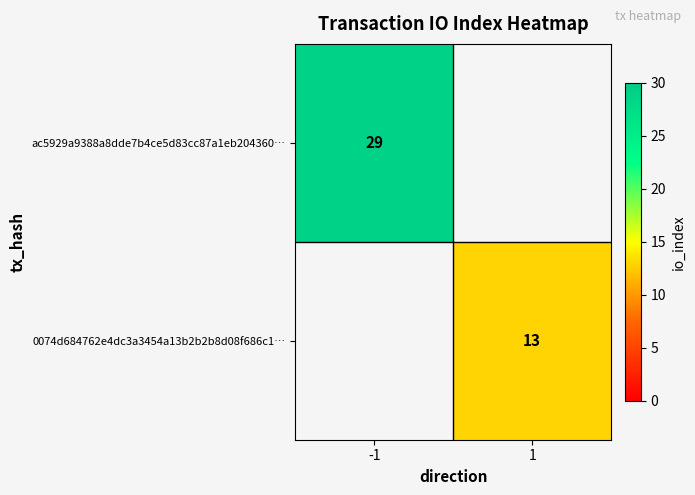

Between 1 and -1, which is larger?

-1